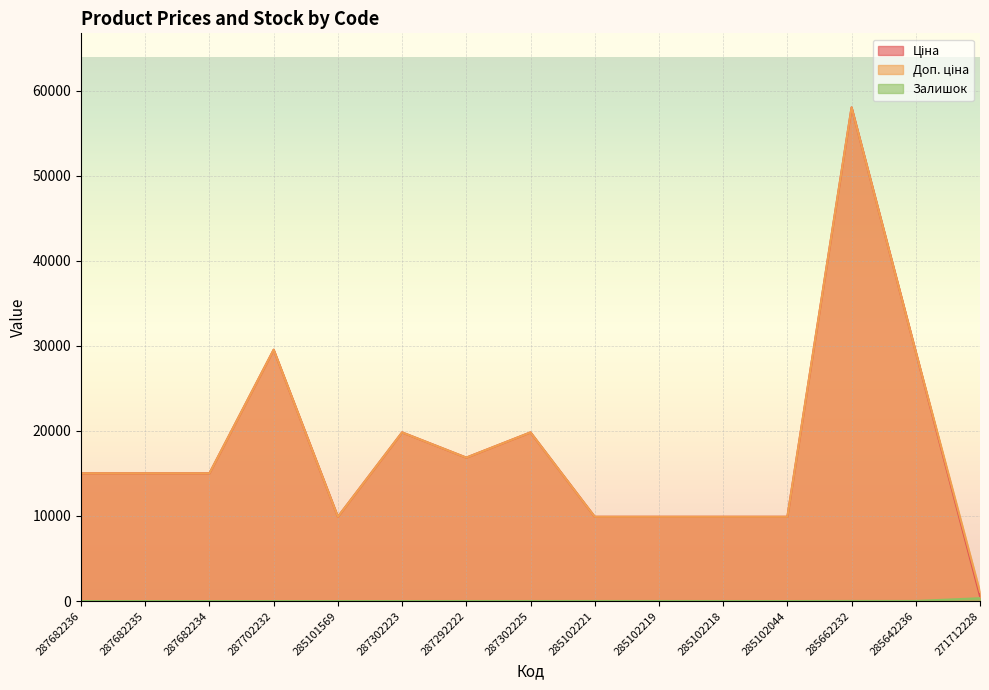

What position from the right is 287292222?

9